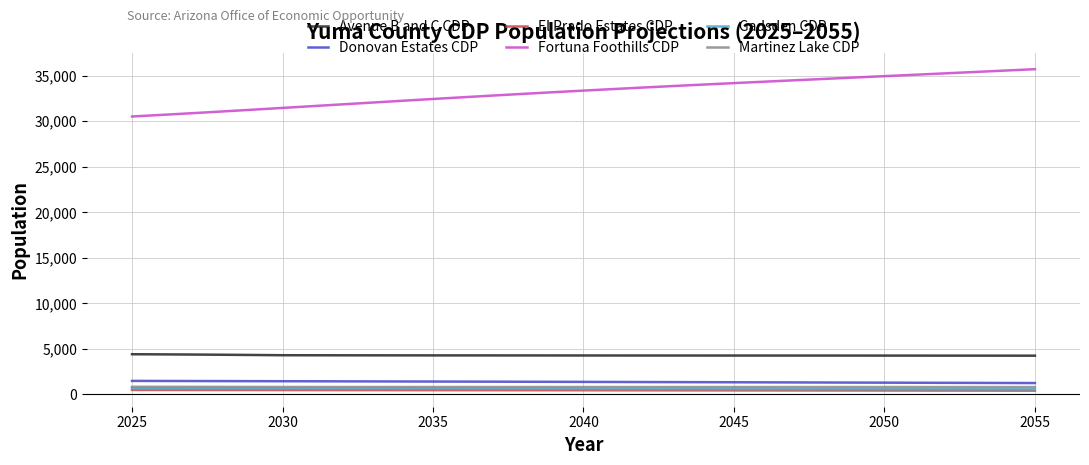

Which series has the widest spread of values?

Fortuna Foothills CDP